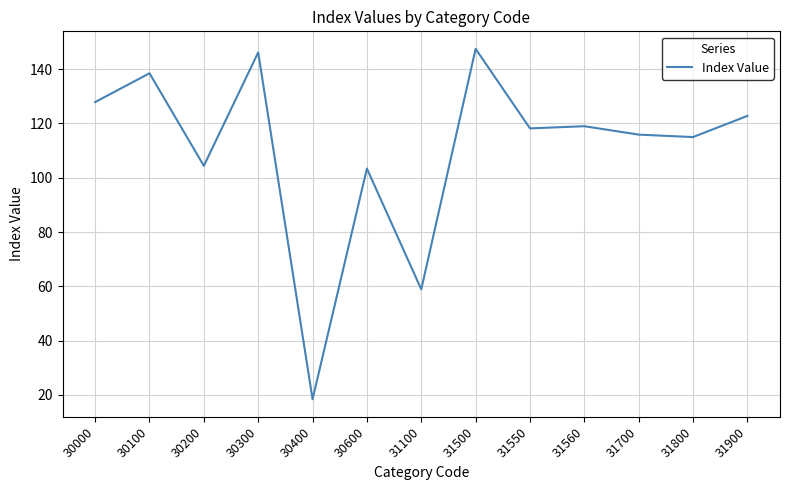

Is it true that the value at 31550 is 24.4?

False